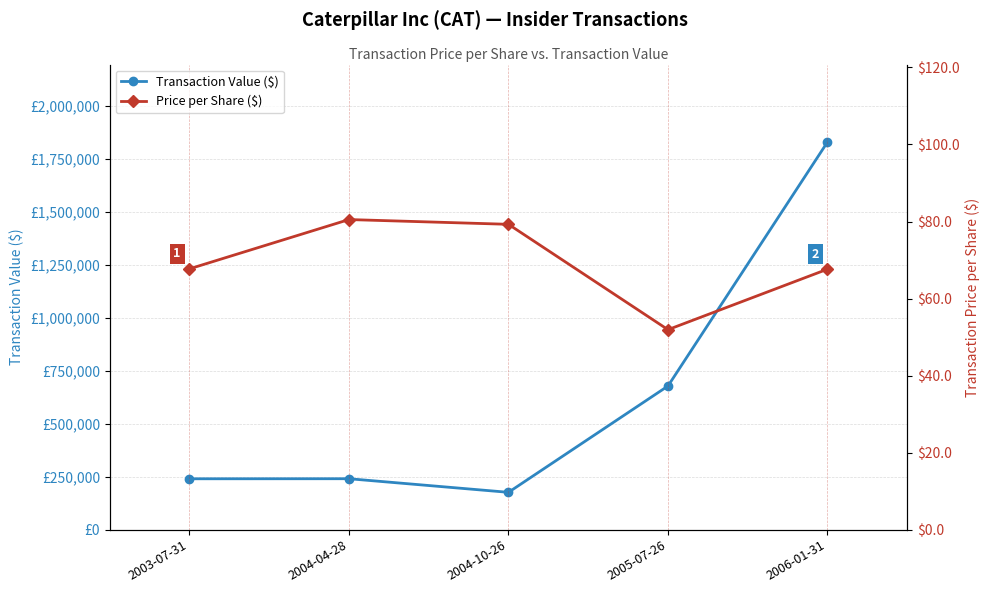

Is the value of Transaction Value ($) at 2006-01-31 greater than the value of Price per Share ($) at 2004-10-26?

Yes